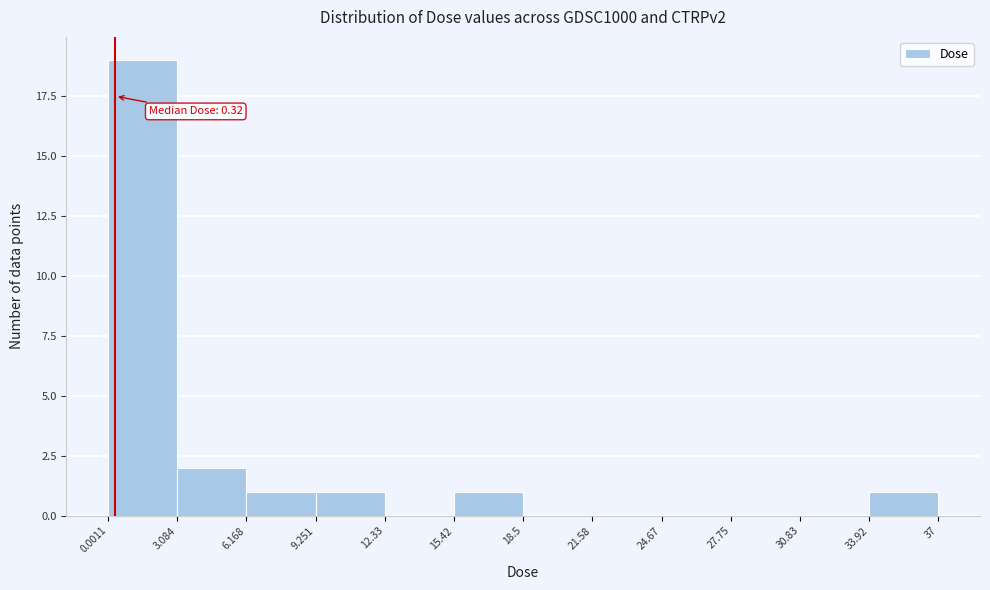

Over which range of the x-axis is the bar tallest?

0.0011 to 3.084